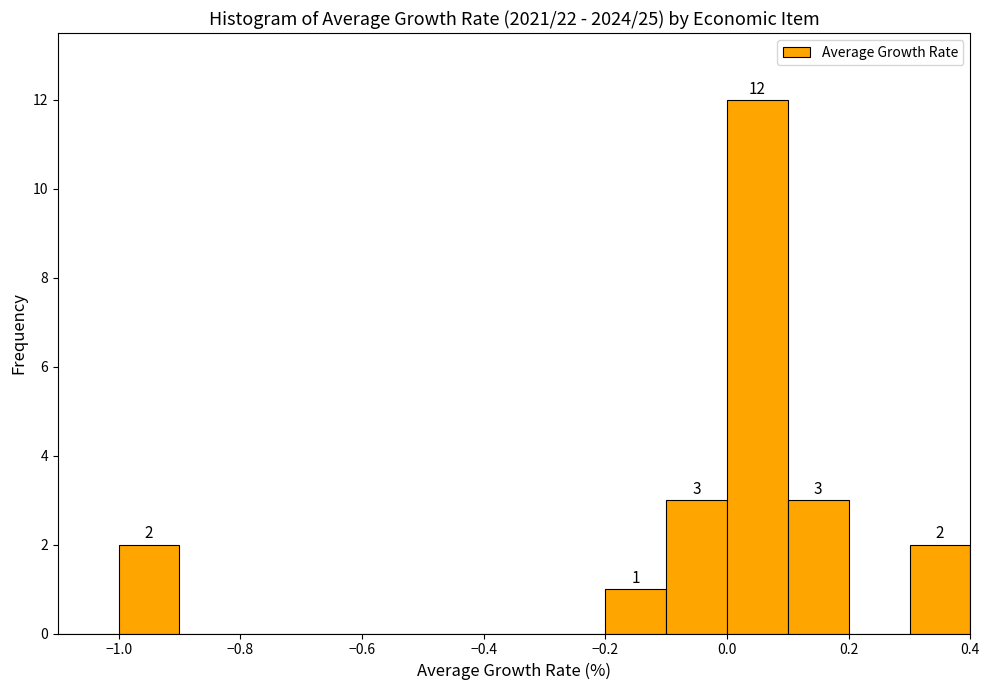

Which range on the x-axis has the tallest bar?

0.0 to 0.1